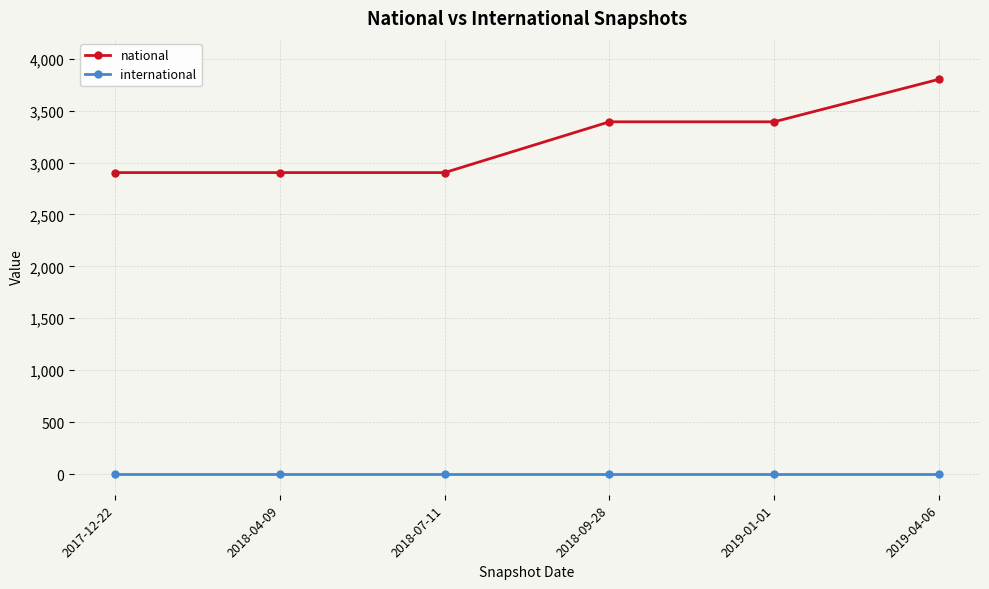

List the series in order of their overall mean, highest first.

national, international